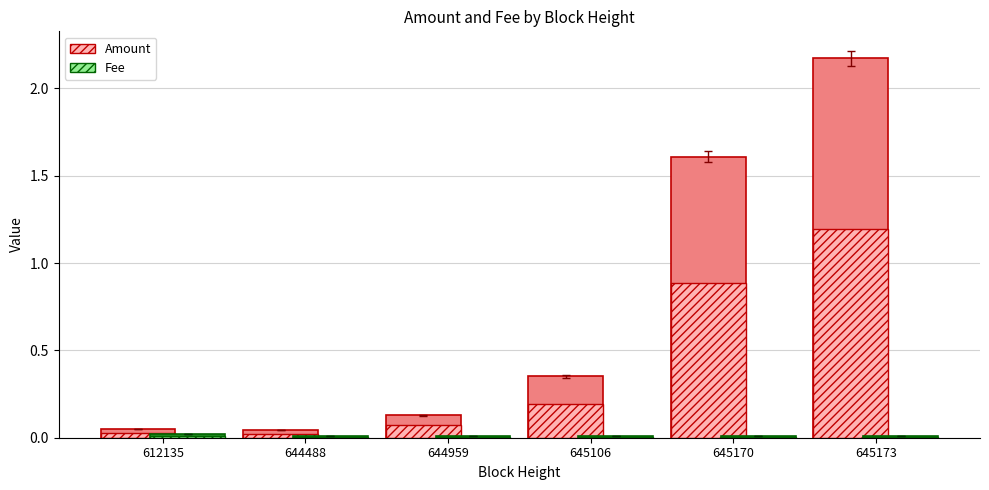

Rank the series by their maximum value, from highest to lowest.

Amount, Fee